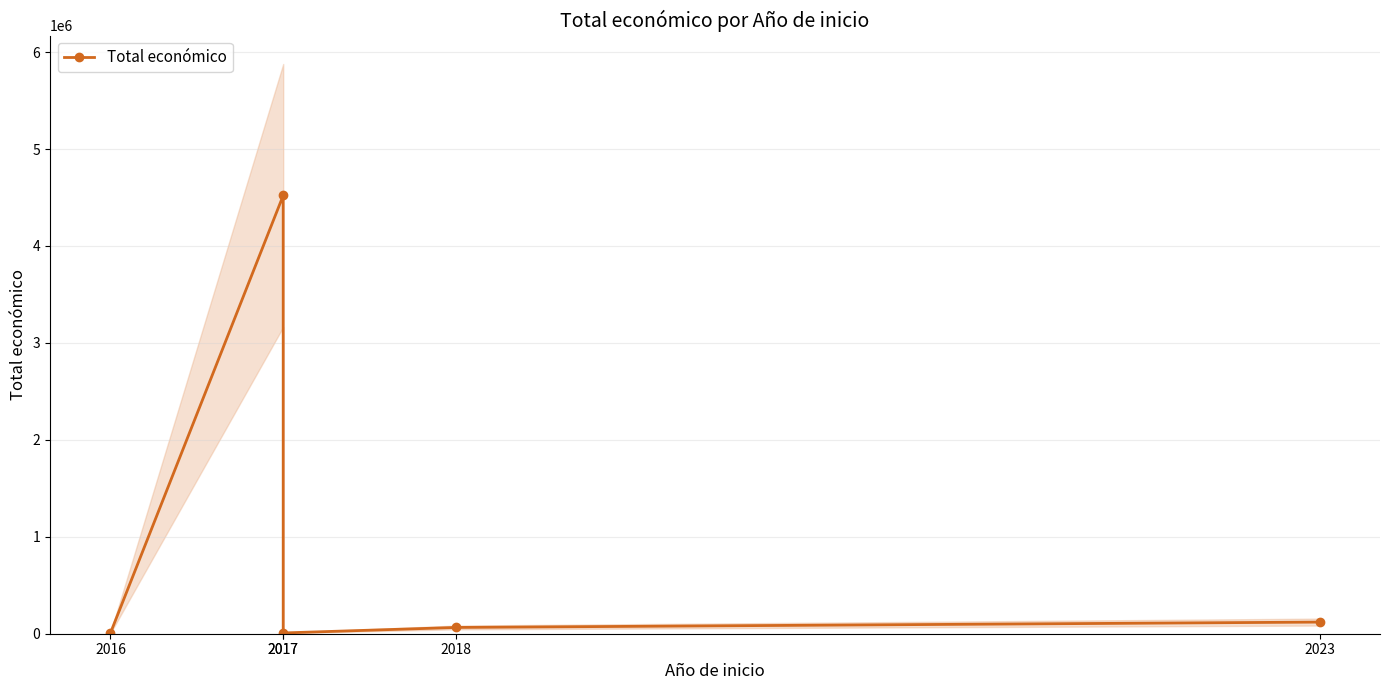

The value at 2017 is 4520649. True or false?

True